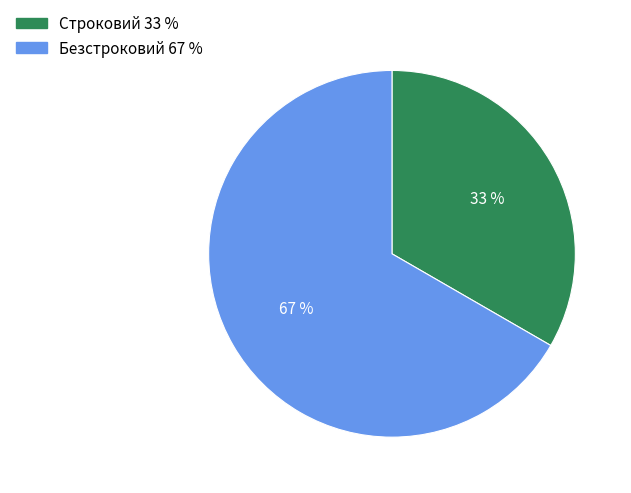

To the nearest percent, what is the combined percentage of Безстроковий and Строковий?

100%